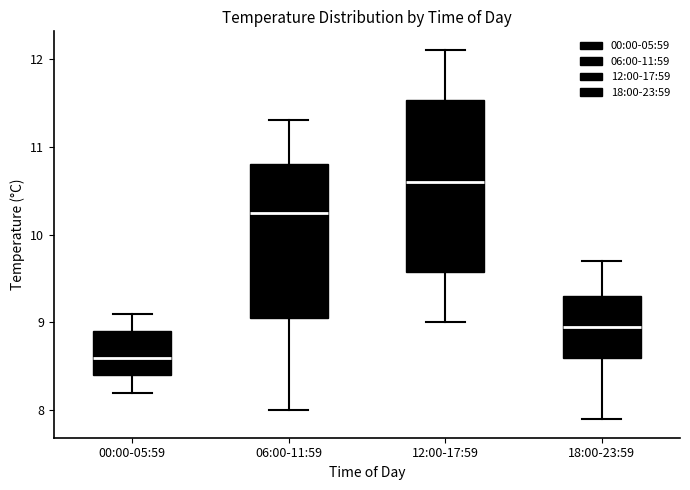

Which box is the tallest, from its lower edge to its upper edge?

12:00-17:59